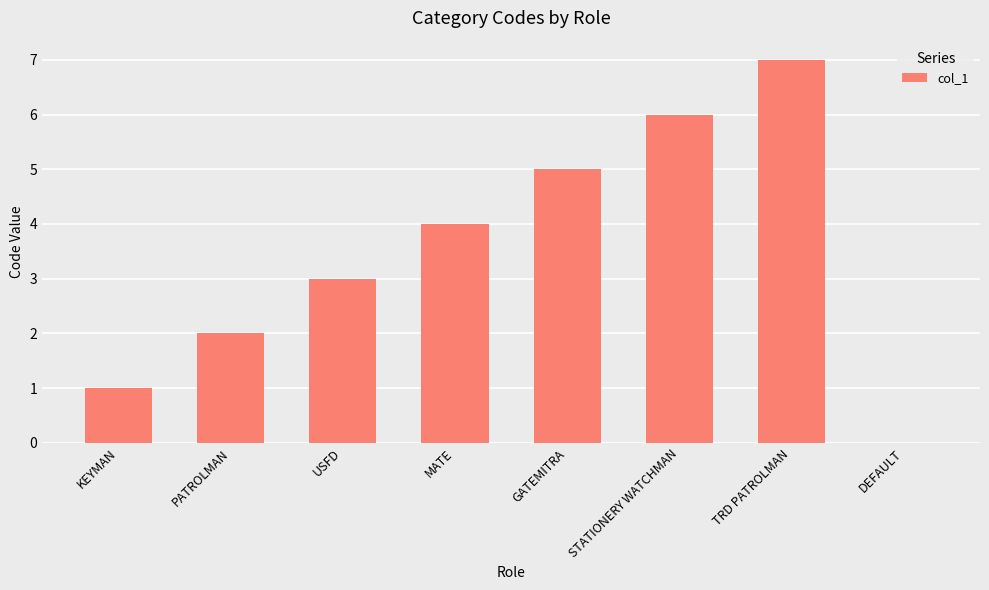

How many positive values are there?

7